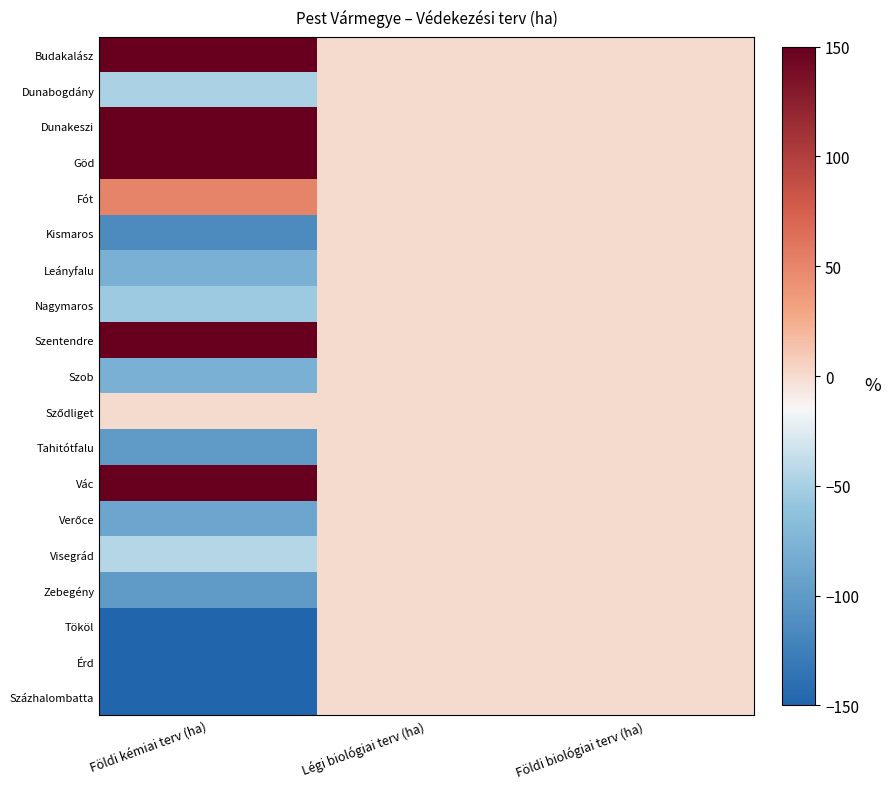

Which label corresponds to the smallest value in the chart?

Földi kémiai terv (ha)